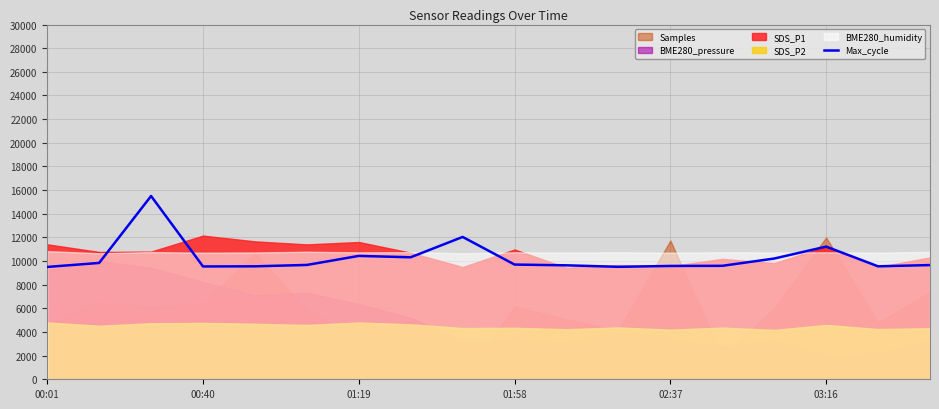

At which category does the chart reach its minimum across all series?

00:01